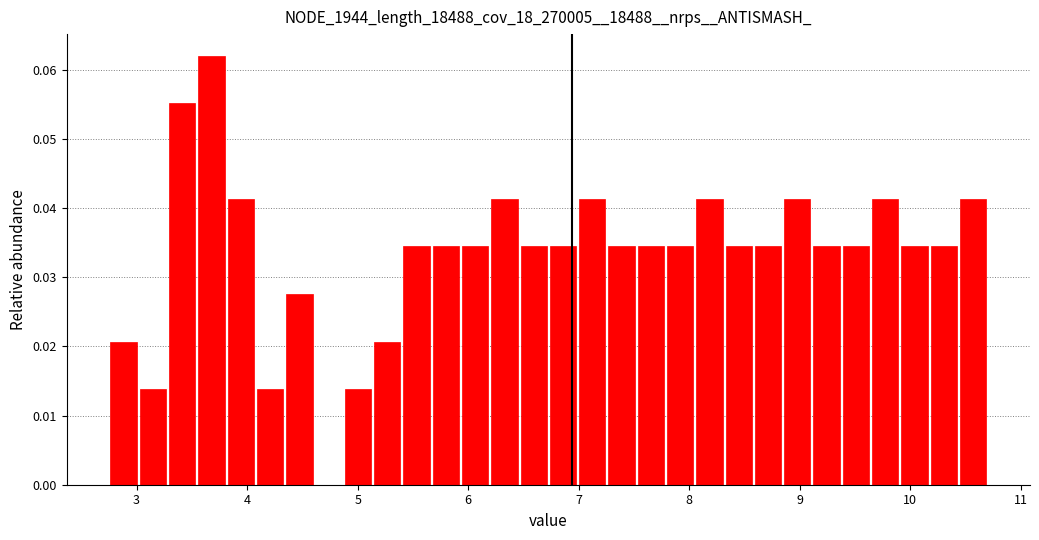

Read against the x-axis, roughly where is the centre of the tallest bar?

3.7